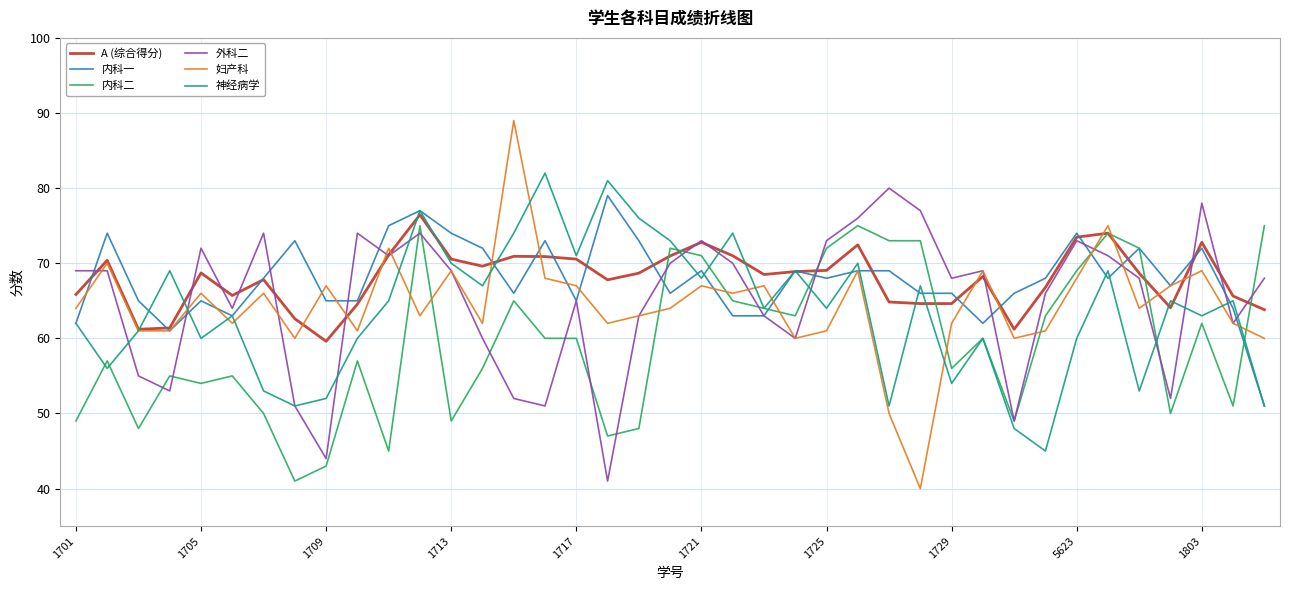

True or false: 妇产科 and 内科二 cross at least once.

True